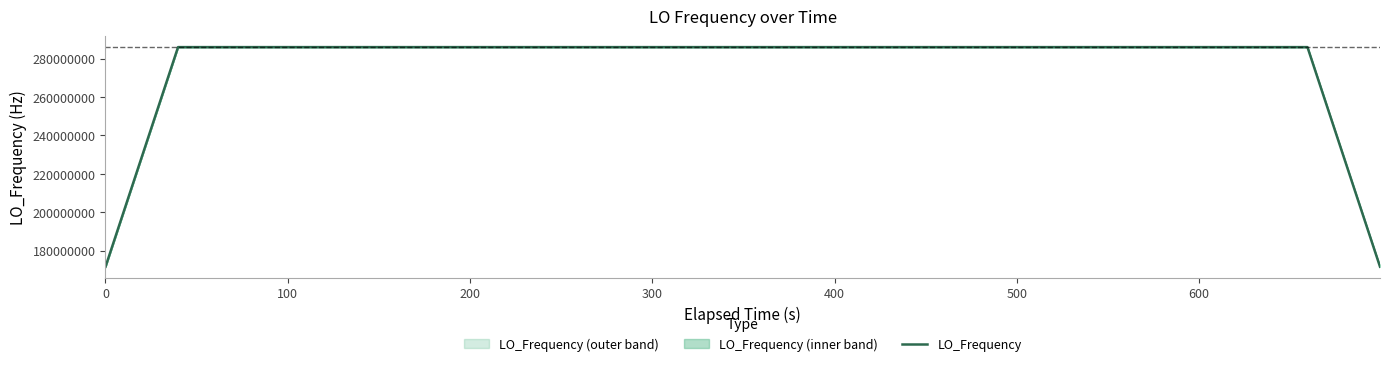

What is the highest value of the LO_Frequency series?

286047001.8